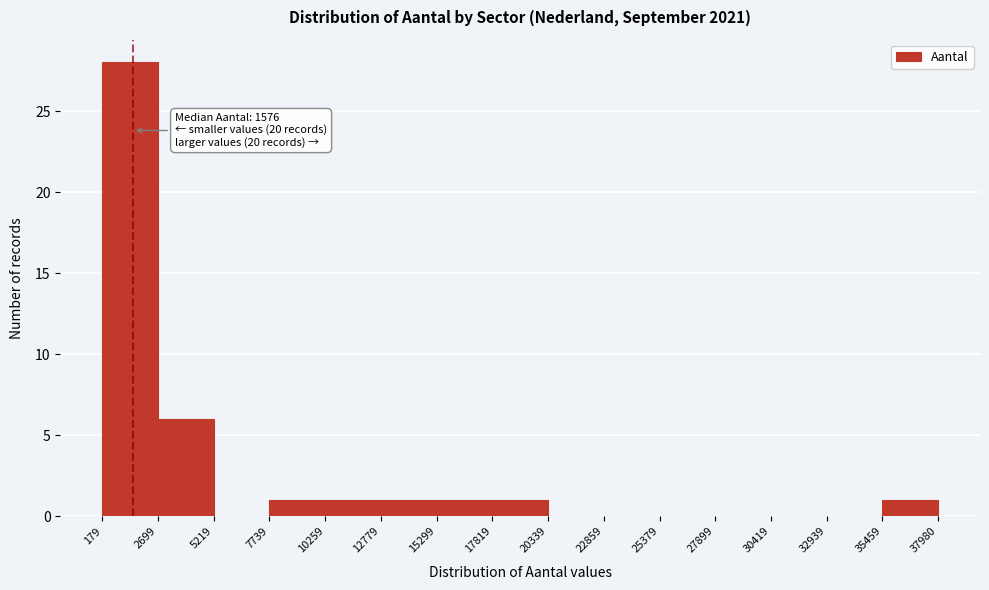

Over which range of the x-axis is the bar tallest?

179 to 2699